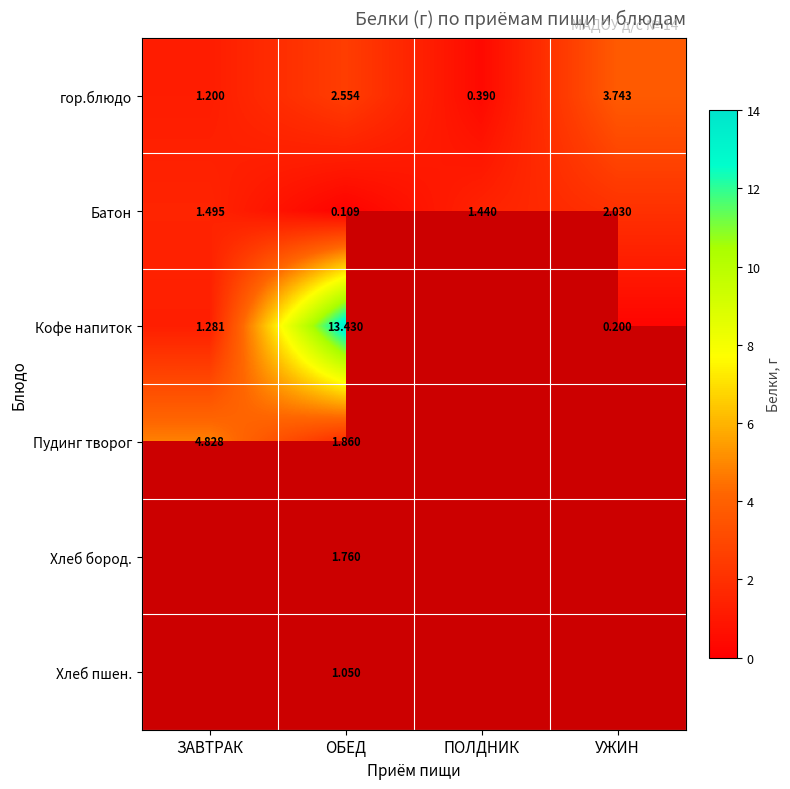

At which label does гор.блюдо first exceed 2?

ОБЕД